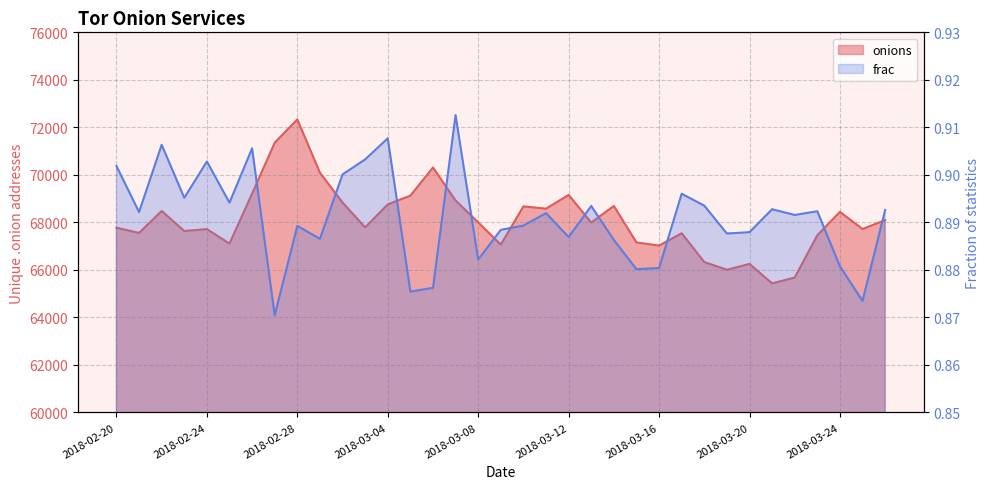

The value of onions at 2018-02-22 is 107519.7. True or false?

False